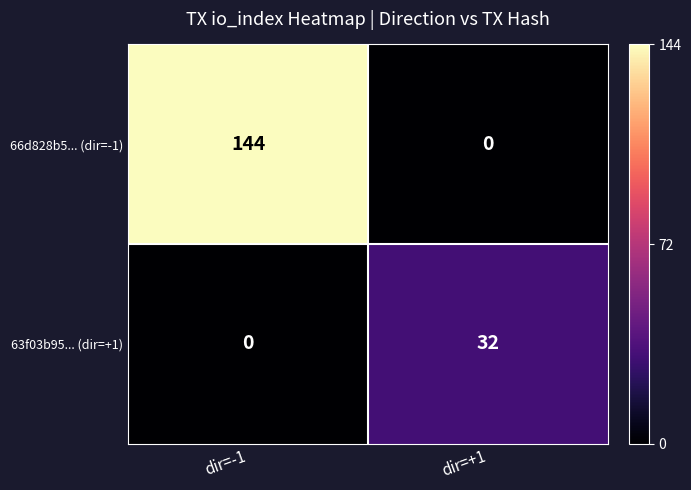

How many data points in 66d828b5... (dir=-1) are less than 144?

1